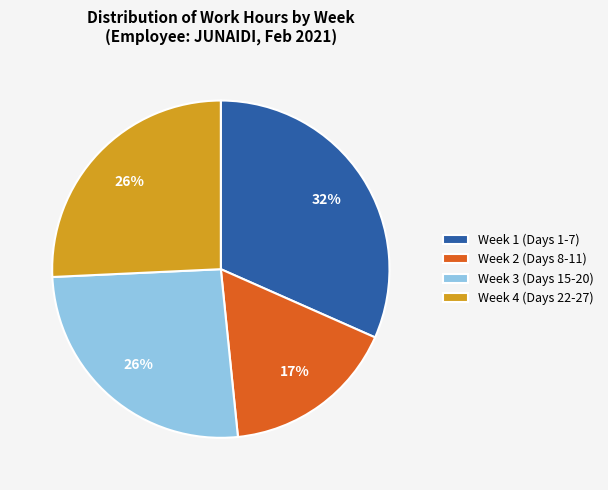

Is it true that Week 2 (Days 8-11) is 17% of the pie?

True